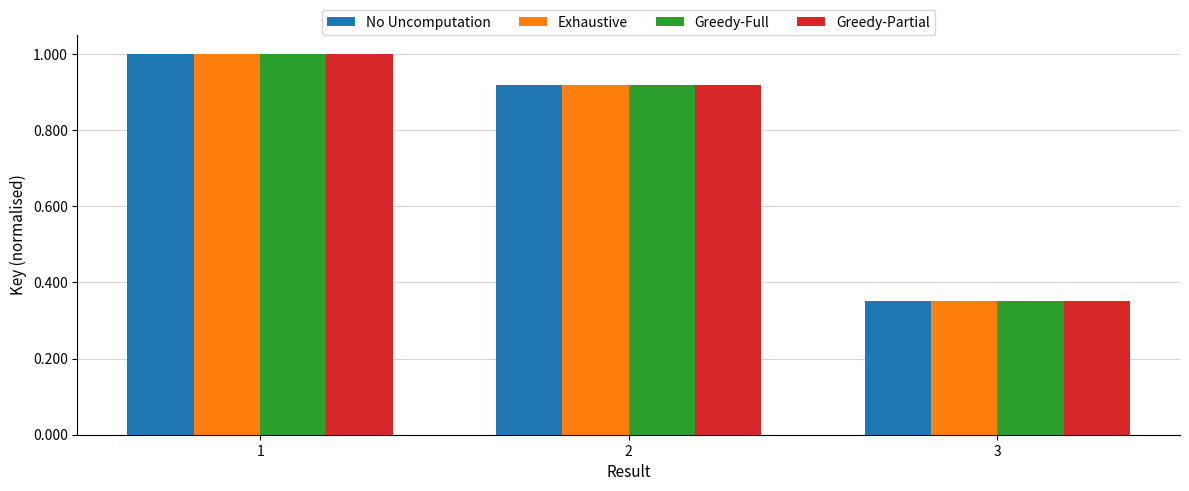

Which label corresponds to the smallest value in the chart?

3